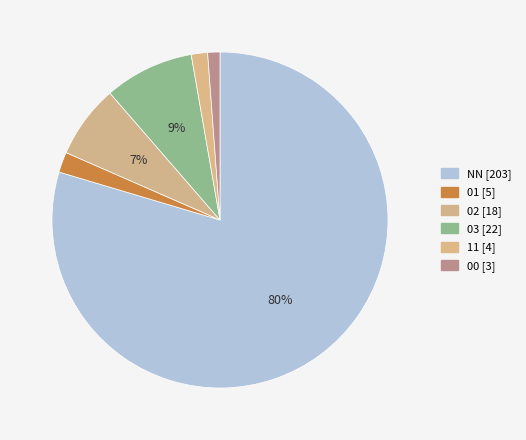

Do 02 and 00 together represent more than half of the pie?

No